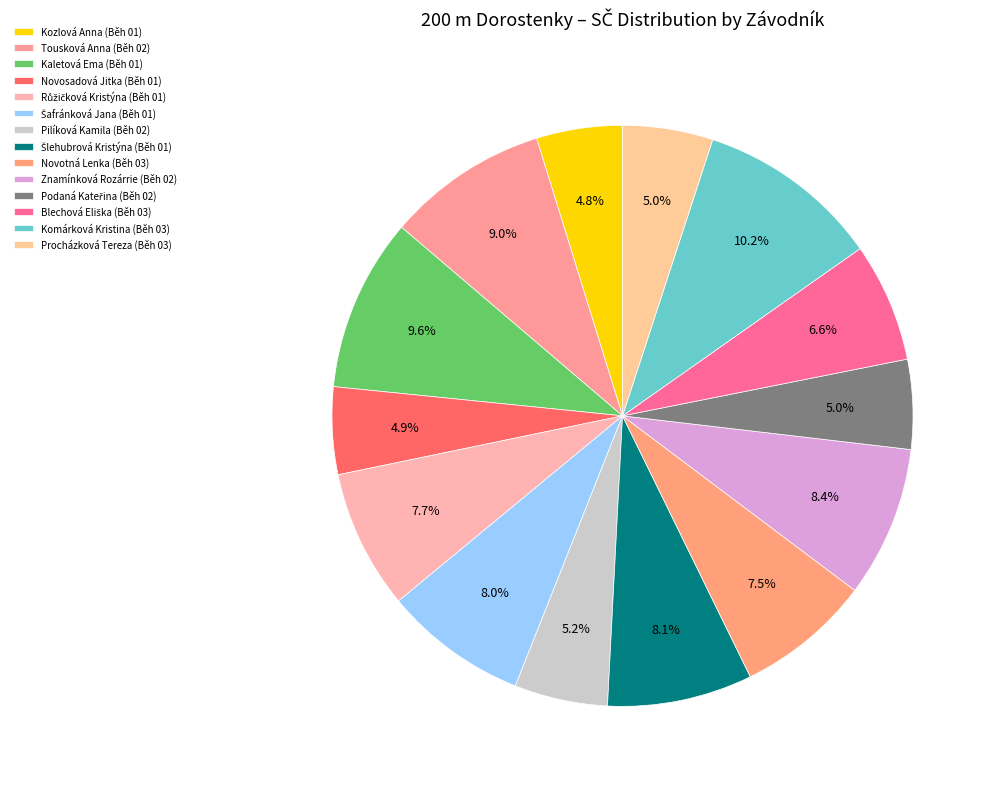

How many slices are in this pie chart?

14